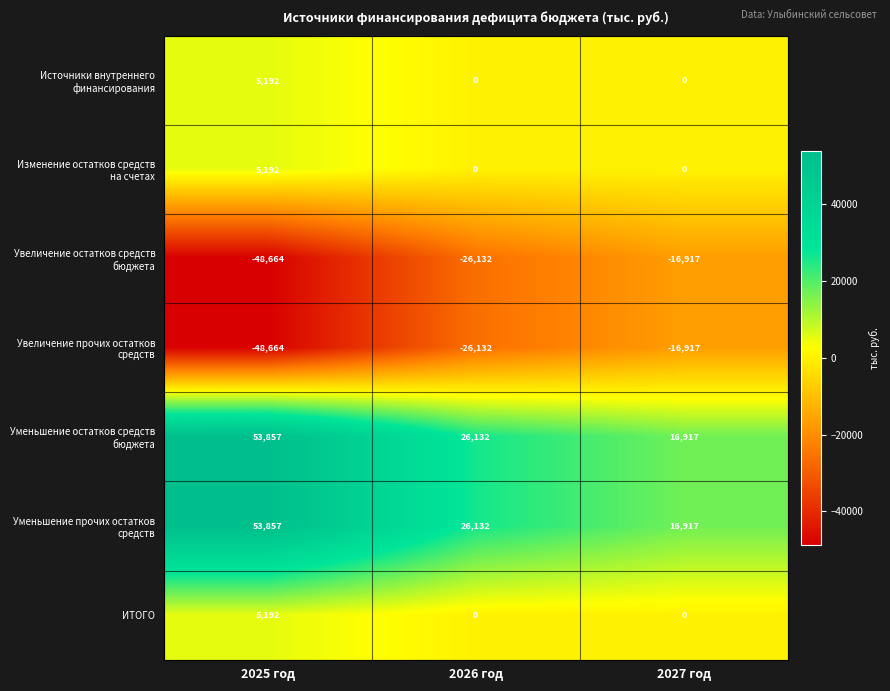

Count the number of categories in the chart.

3